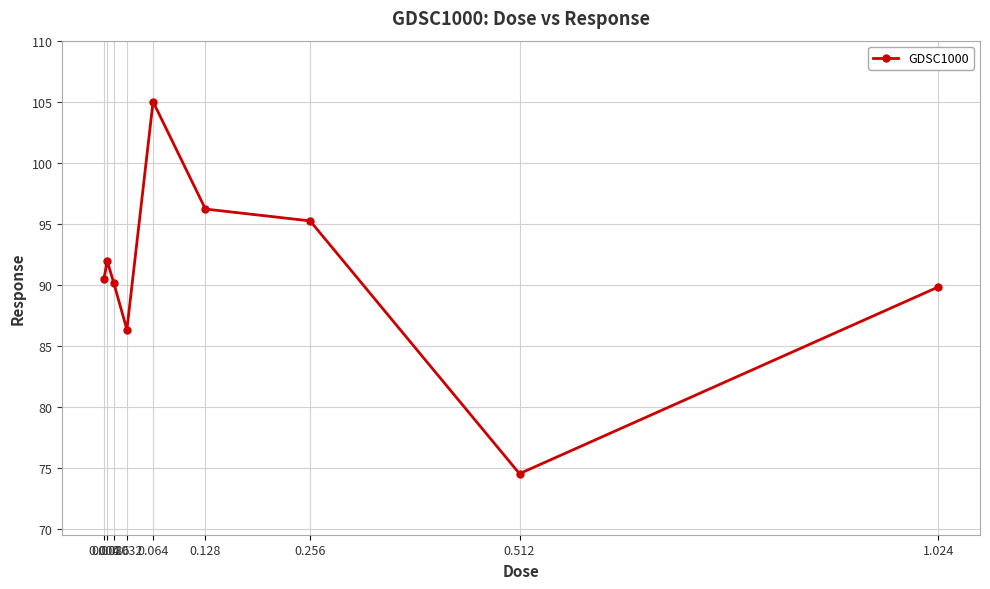

Read the value at 0.004.

90.5